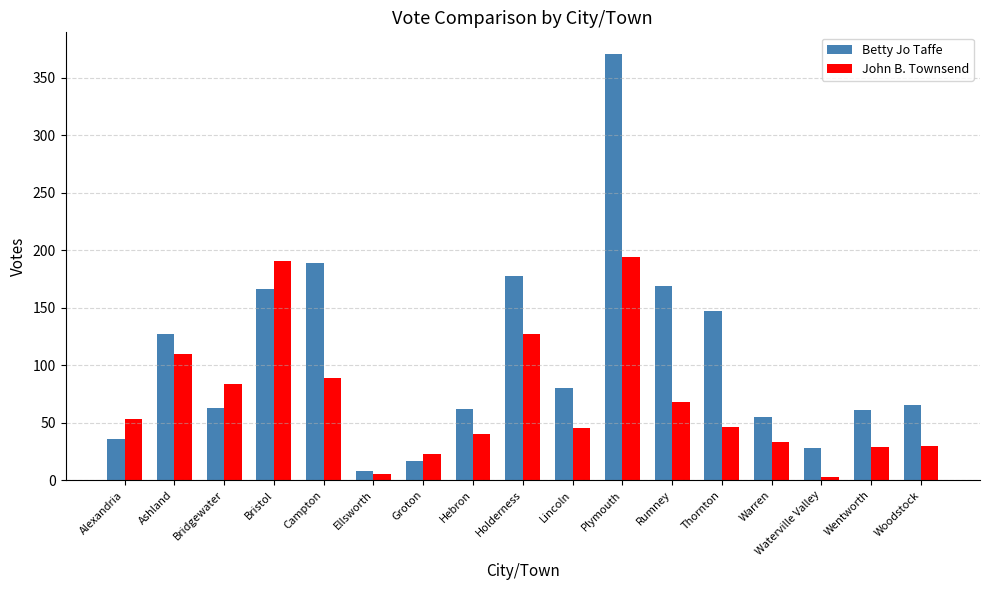

Between Ashland and Bristol, which series saw the biggest shift?

John B. Townsend